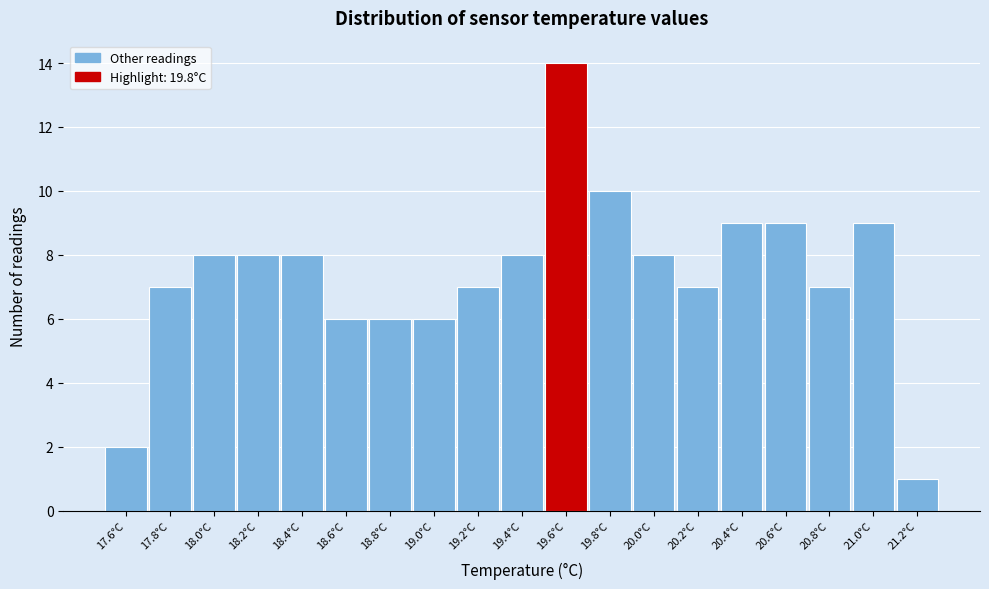

Reading left to right, list all the values displayed in this chart.

2	7	8	8	8	6	6	6	7	8	14	10	8	7	9	9	7	9	1